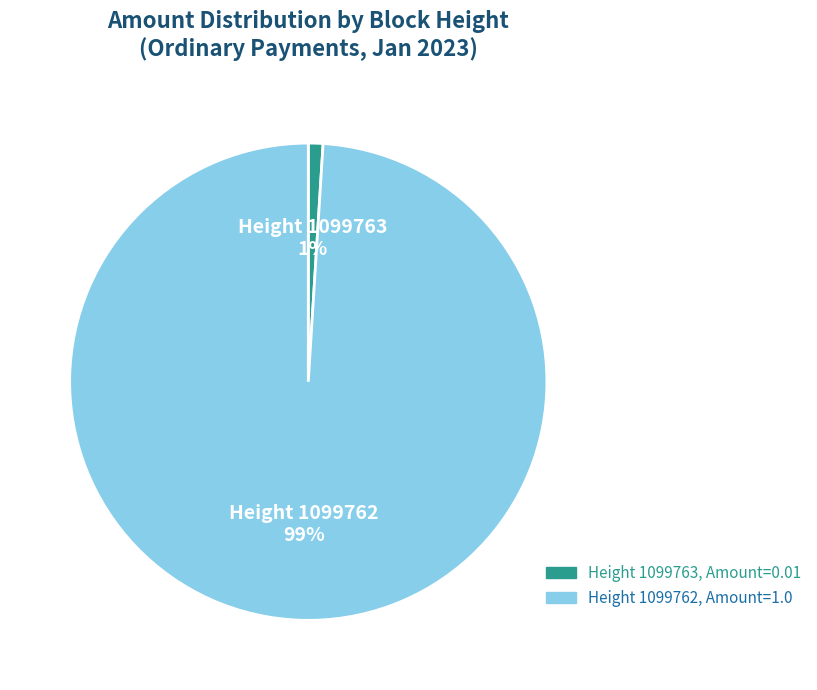

Which slice is the largest?

Height 1099762